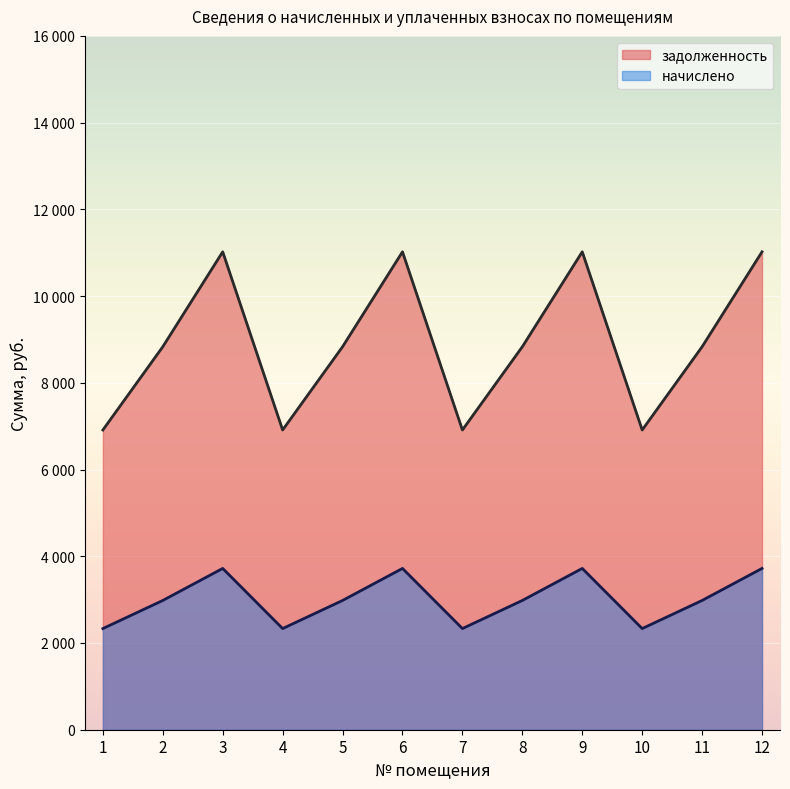

What is the sum of all начислено values?

36132.5